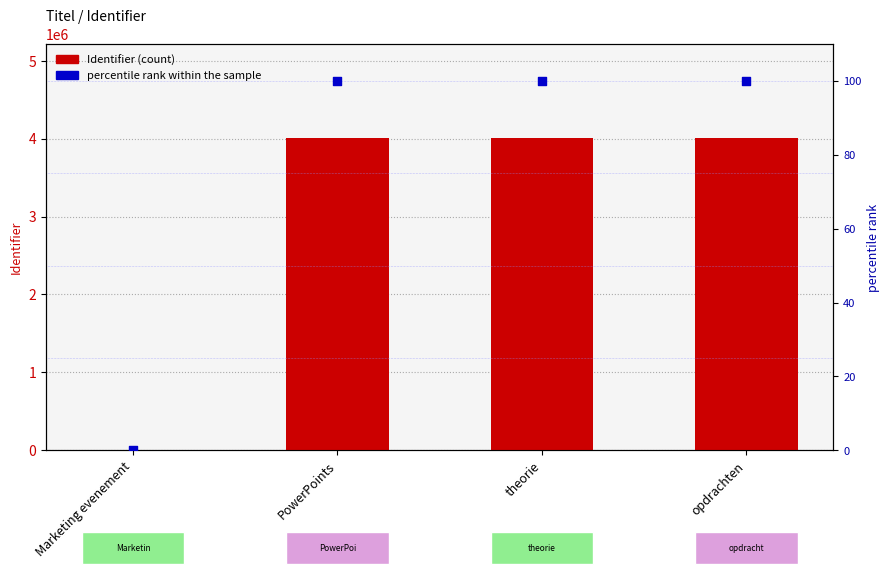

At which category is the sum across all series the highest?

opdrachten